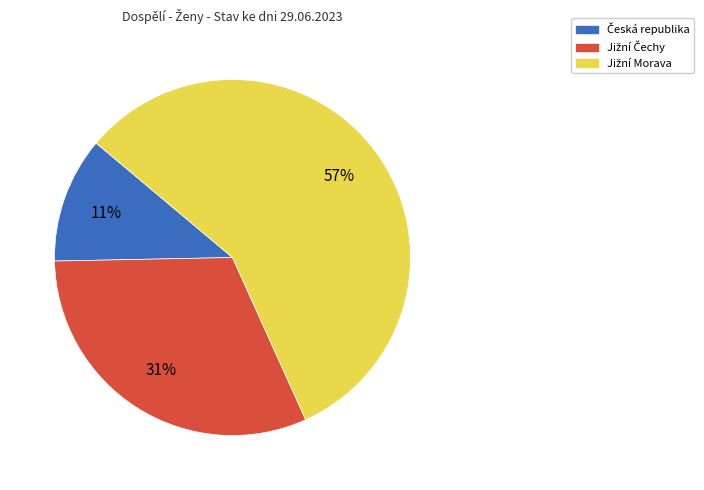

To the nearest percent, what is the average slice percentage?

33%